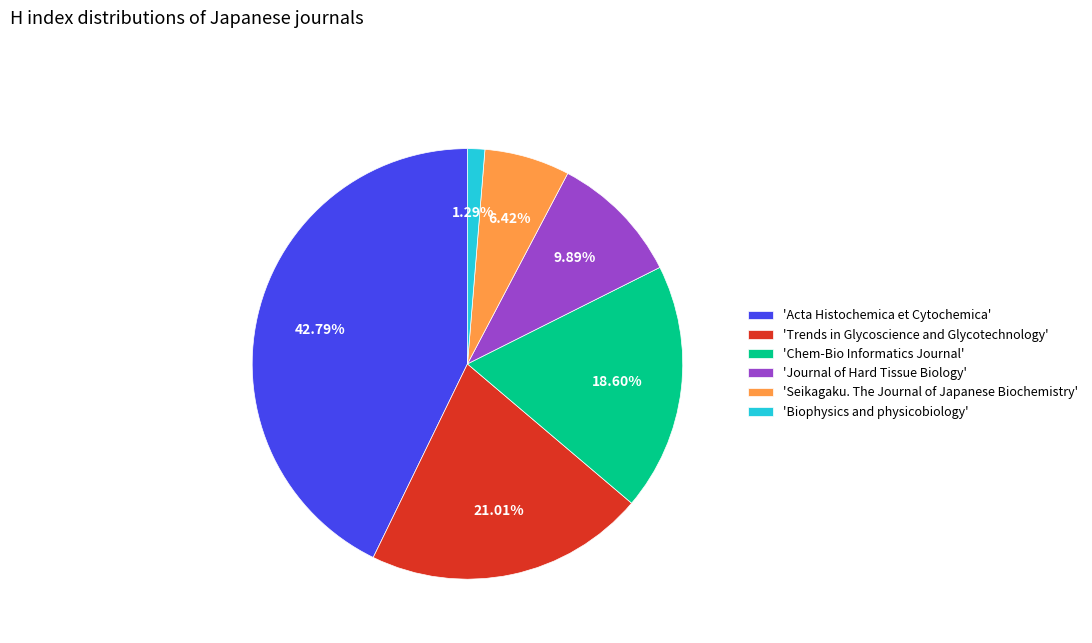

Is there a majority slice in this chart?

No